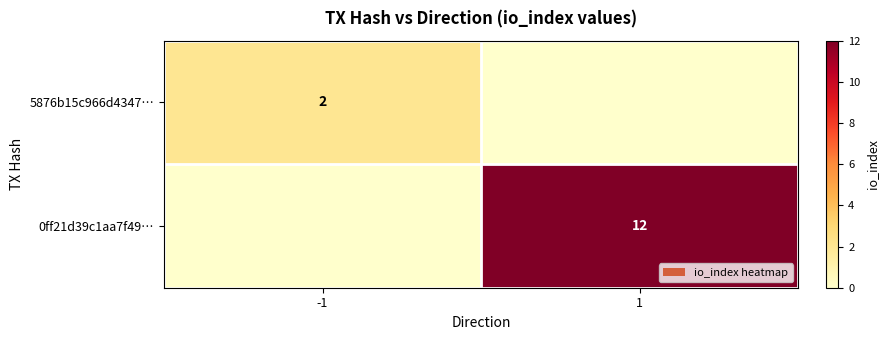

Is the value of 0ff21d39c1aa7f49… at 1 greater than the value of 5876b15c966d4347… at -1?

Yes